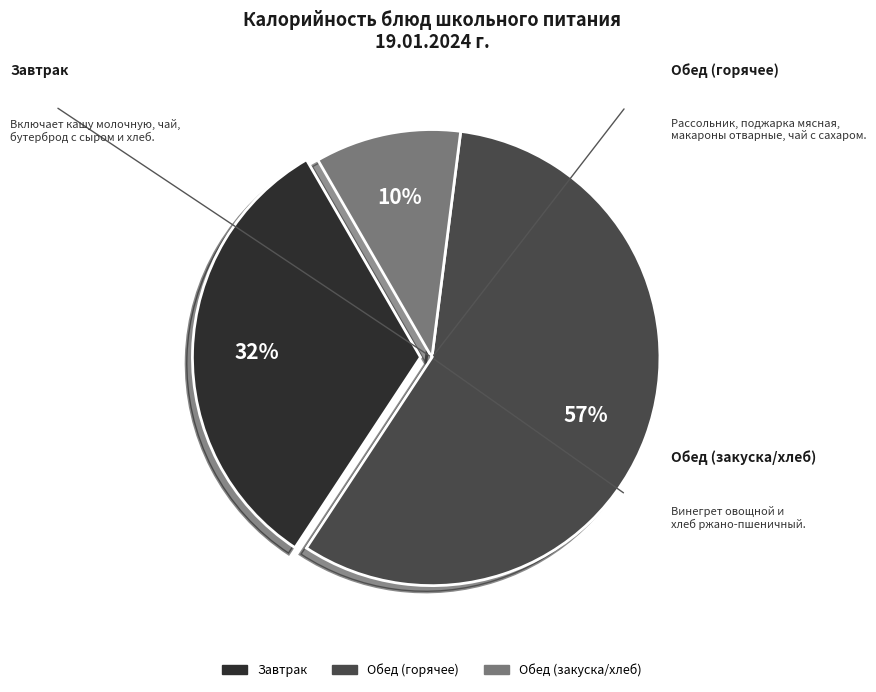

How many segments does this pie chart have?

3